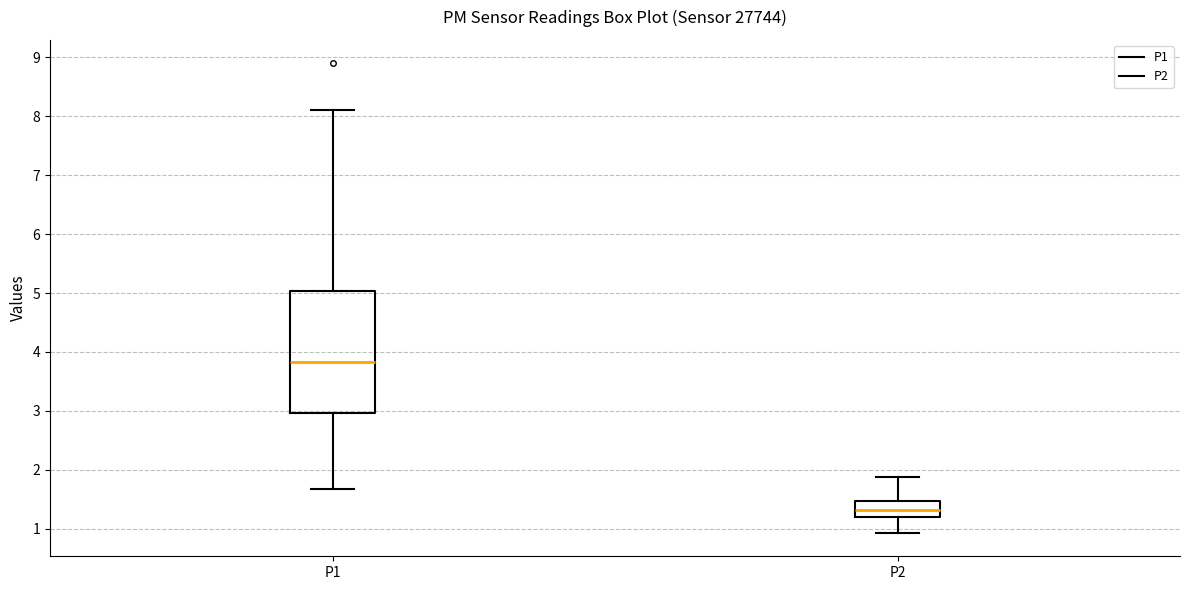

Reading left to right, read every box against the y-axis: the position of its median line, the range the box covers, and the ends of its whiskers. The values are not printed on the chart, so give them approximately, as read against the axis.

P1: median 3.8, box 3.0 to 5.0, whiskers 1.7 to 8.1
P2: median 1.3, box 1.2 to 1.5, whiskers 0.9 to 1.9